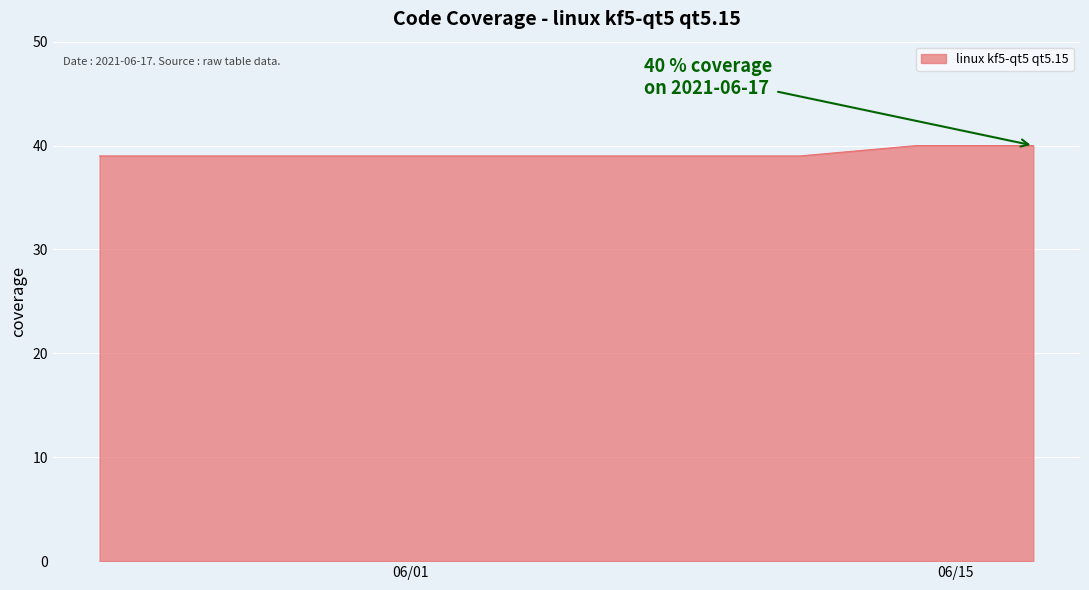

What is the ratio of the value at 2021-06-04 to the value at 2021-06-06?

1.0